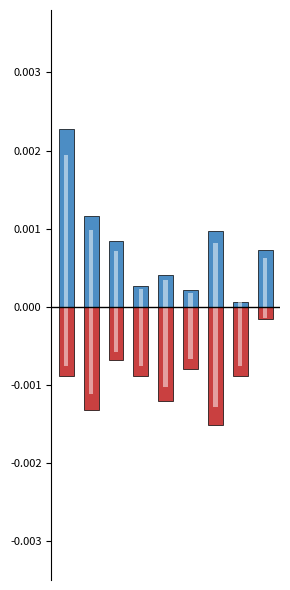

The Углеводы series shows -0.0 at 1. True or false?

True